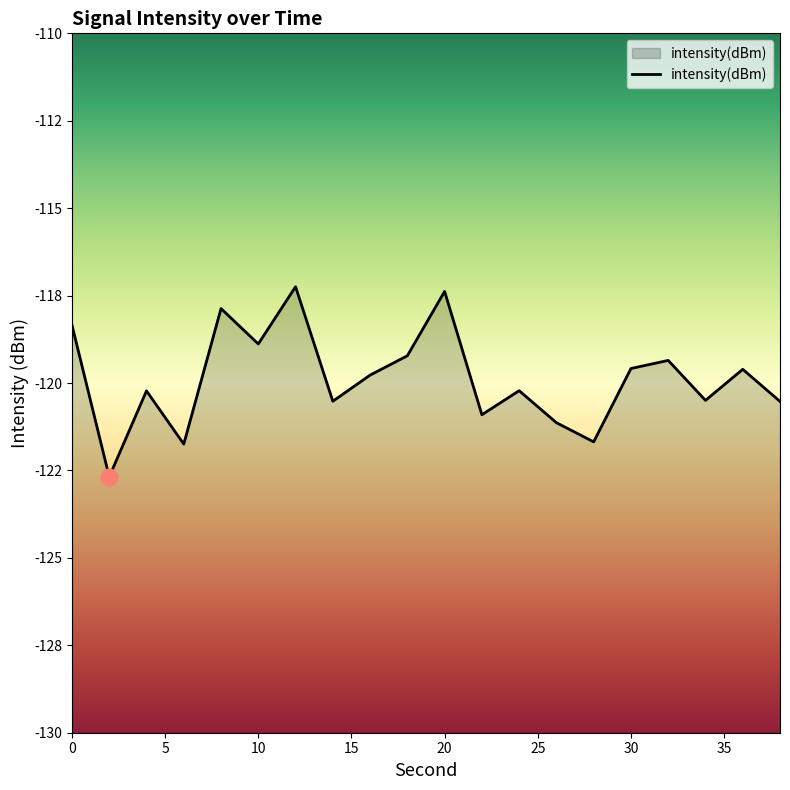

What is the change in value from 35 to 15?

+0.9